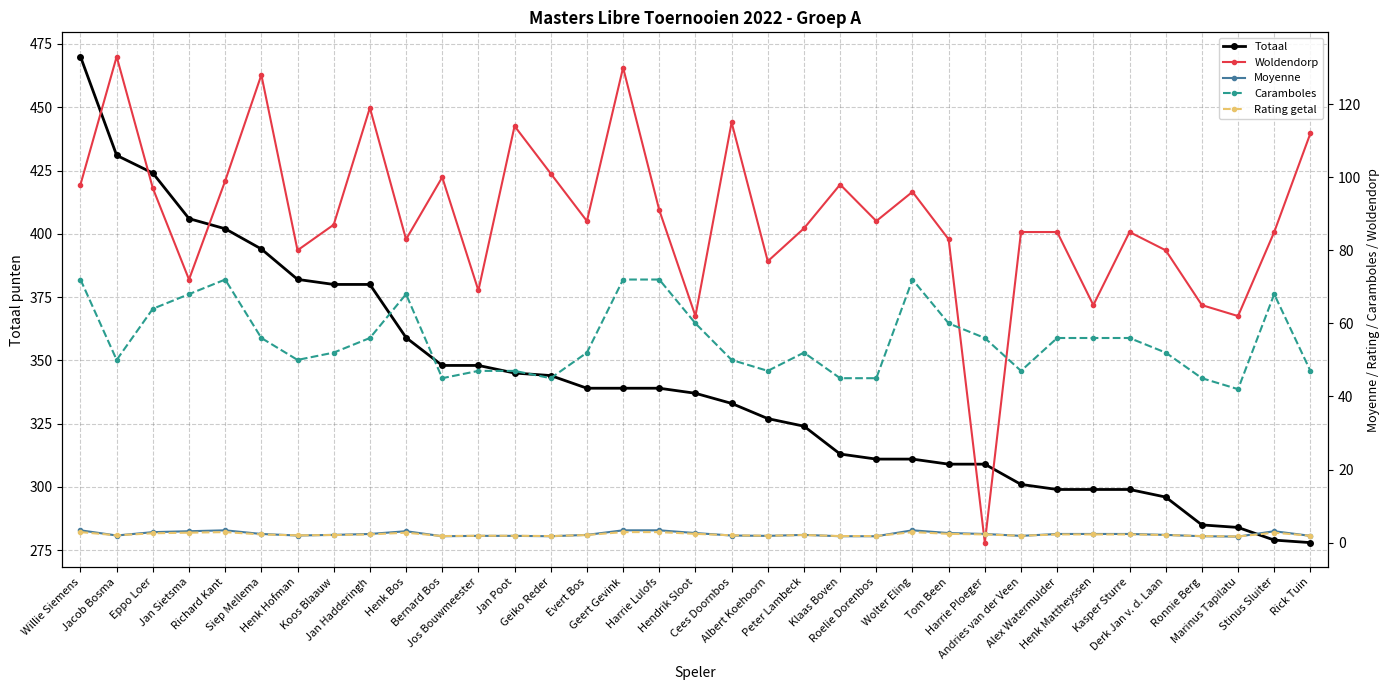

Which category has the lowest value in the Caramboles series?

Marinus Tapilatu